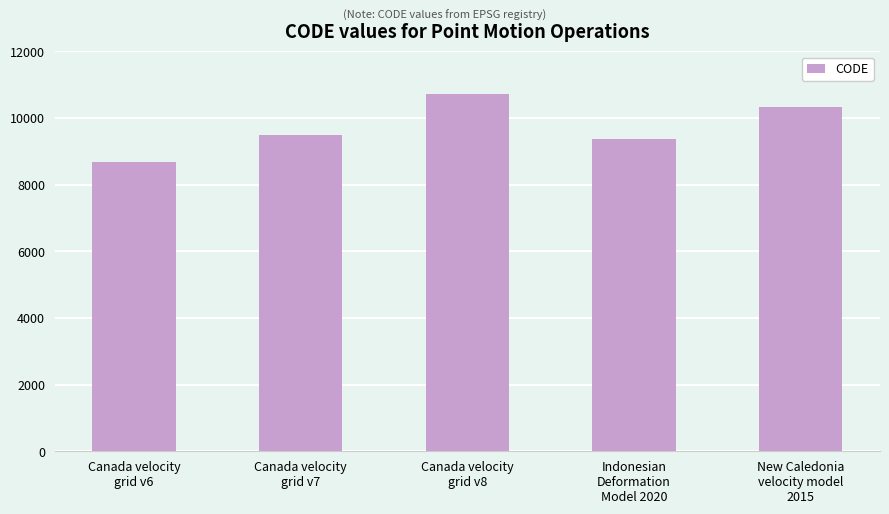

Approximately how many times larger is the value at New Caledonia
velocity model
2015 compared to Canada velocity
grid v7?

1.1